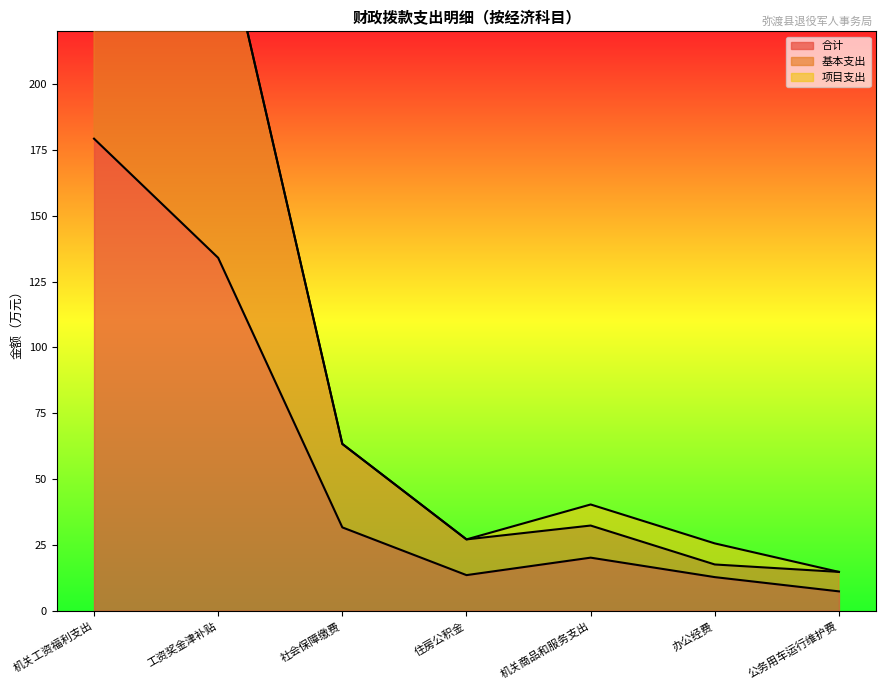

What is the label of the 6th point from the right?

工资奖金津补贴